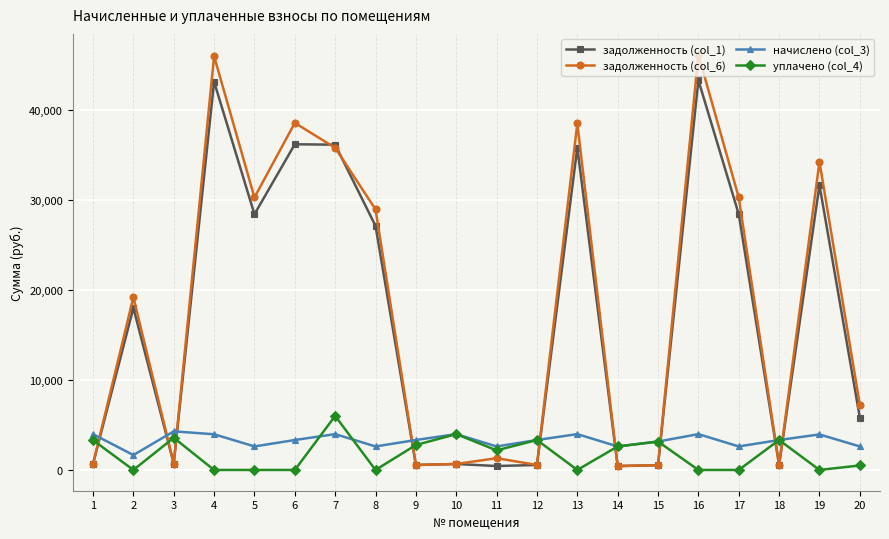

What is the total value across all series at 2?

38854.6